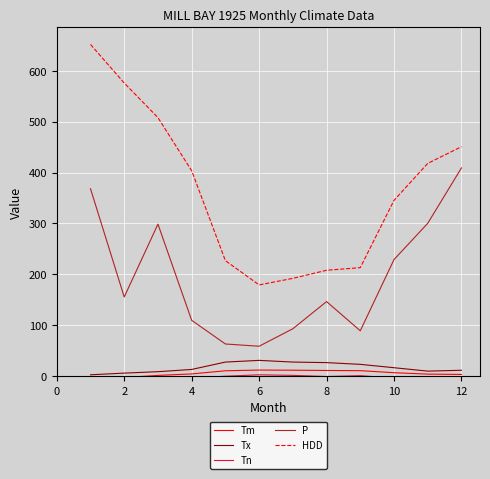

What is the average value of the P series?

193.5